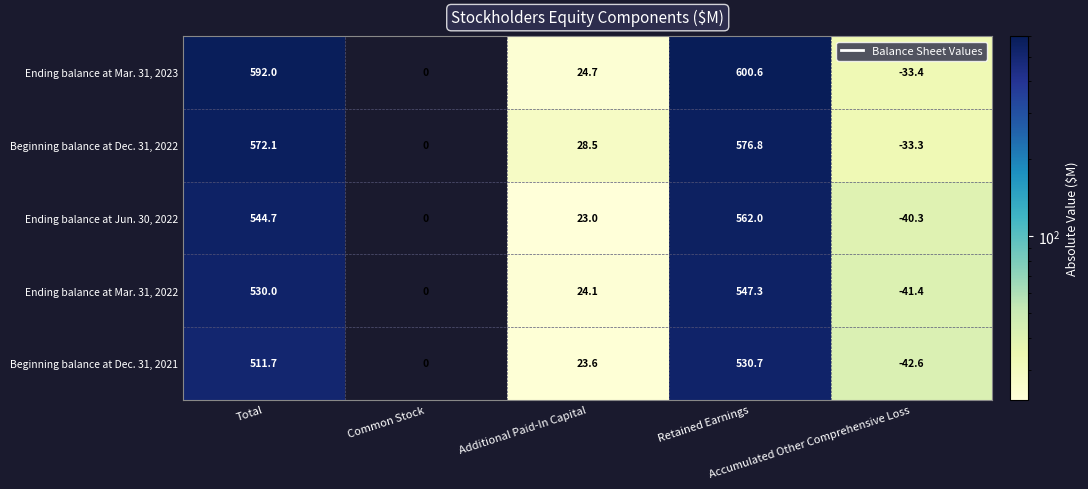

List the series in order of their overall mean, highest first.

Beginning balance at Dec. 31, 2021, Ending balance at Mar. 31, 2022, Ending balance at Jun. 30, 2022, Beginning balance at Dec. 31, 2022, Ending balance at Mar. 31, 2023